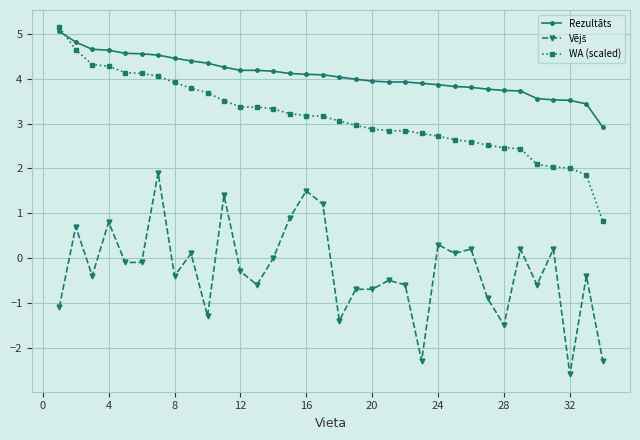

At how many categories does at least one series exceed 1?

34